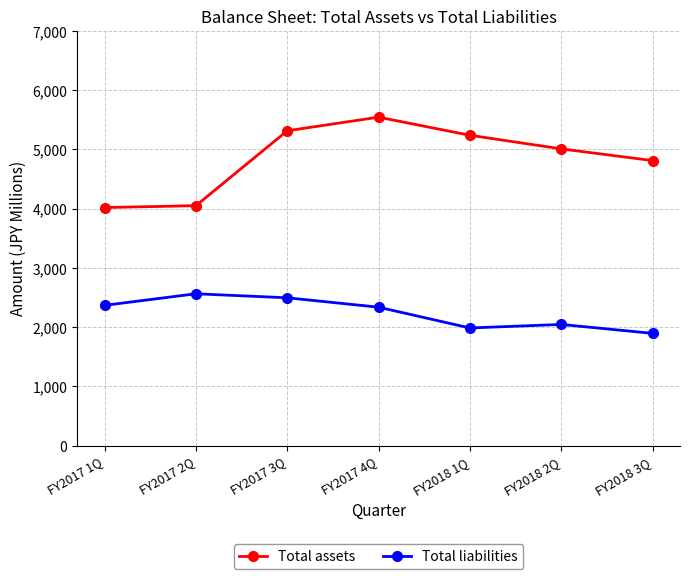

Is the value of Total liabilities at FY2017 3Q greater than the value of Total assets at FY2018 1Q?

No